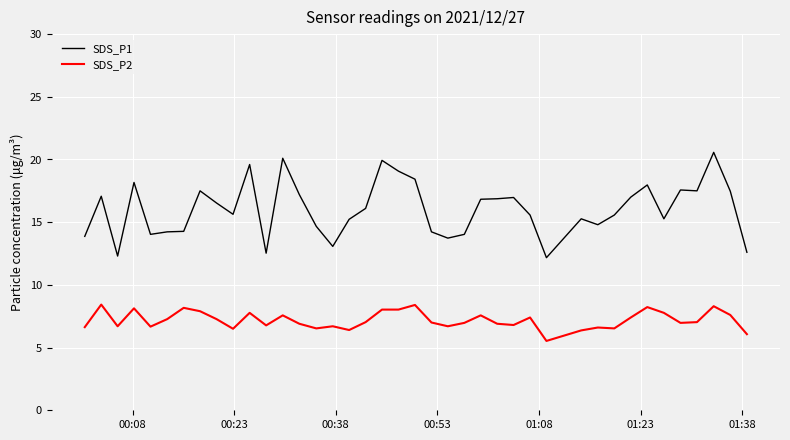

Which series has the largest range (max minus min)?

SDS_P1